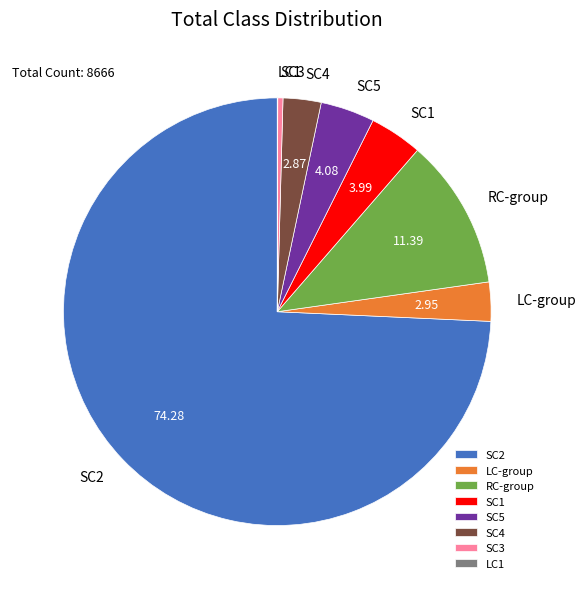

Which has a higher value, SC2 or SC4?

SC2